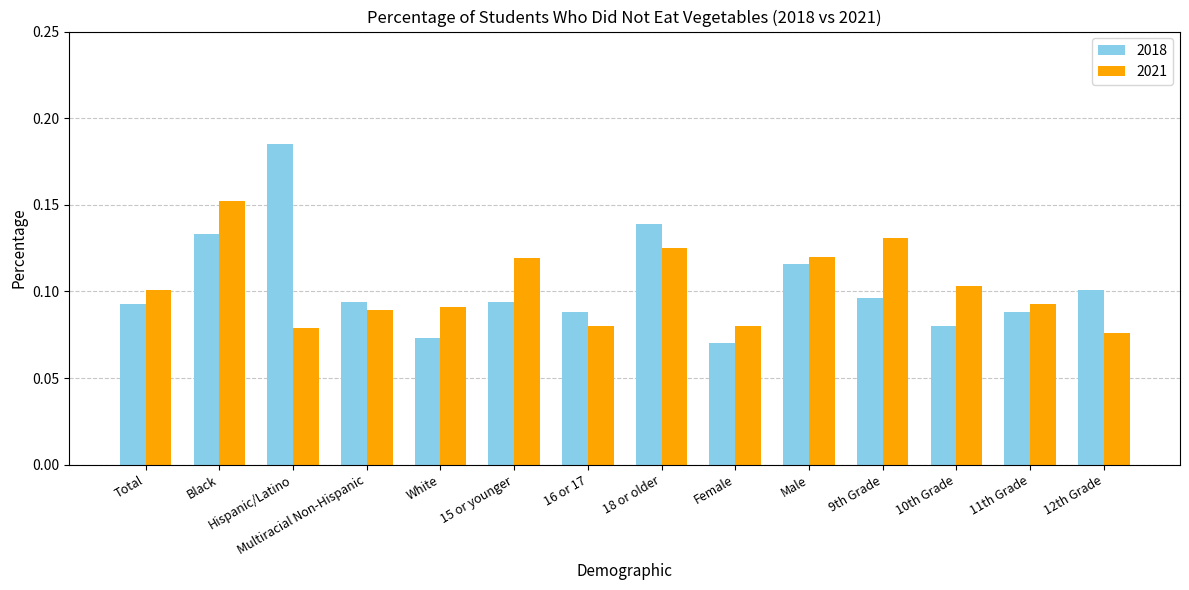

Count the number of categories in the chart.

14